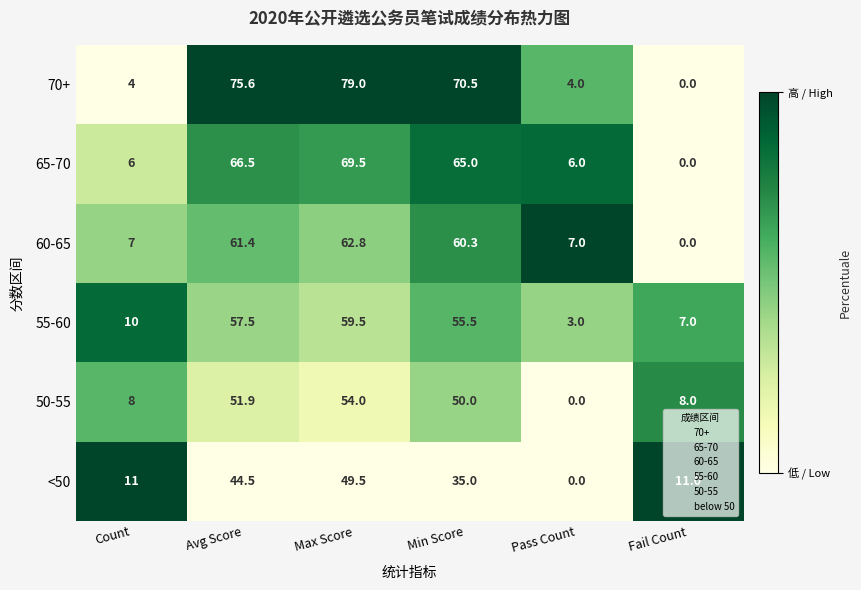

Which category has the highest value across all series?

Max Score